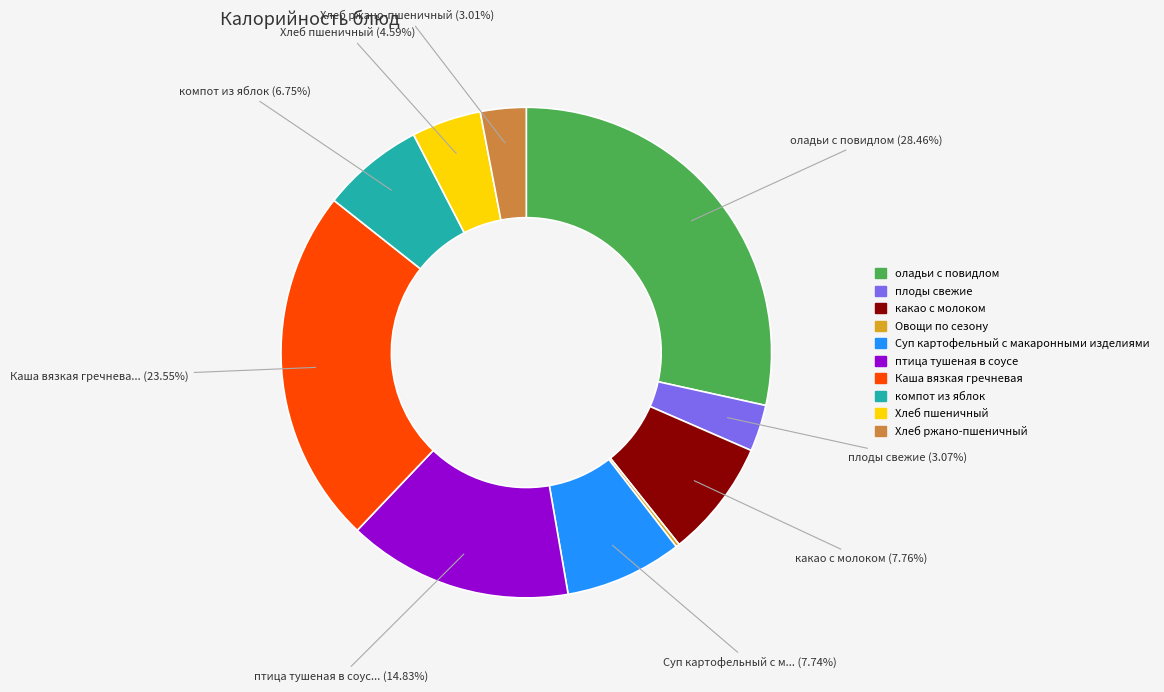

Is какао с молоком the majority of the pie?

No